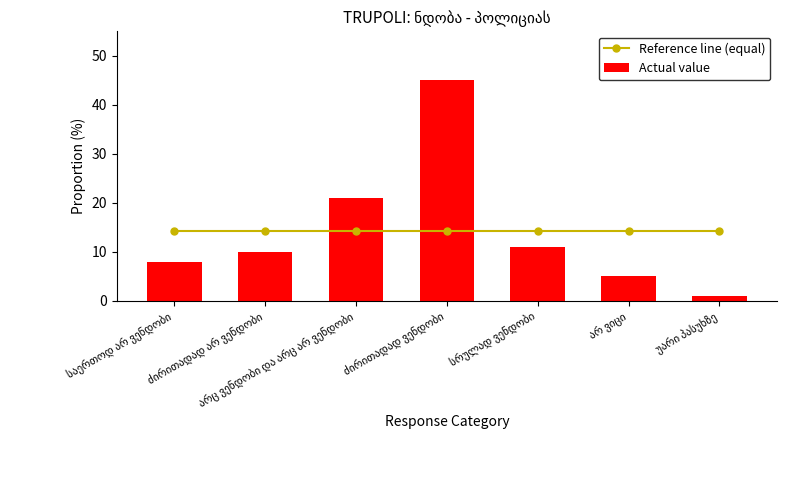

What is the difference between the second highest and minimum values in the Actual value series?

20